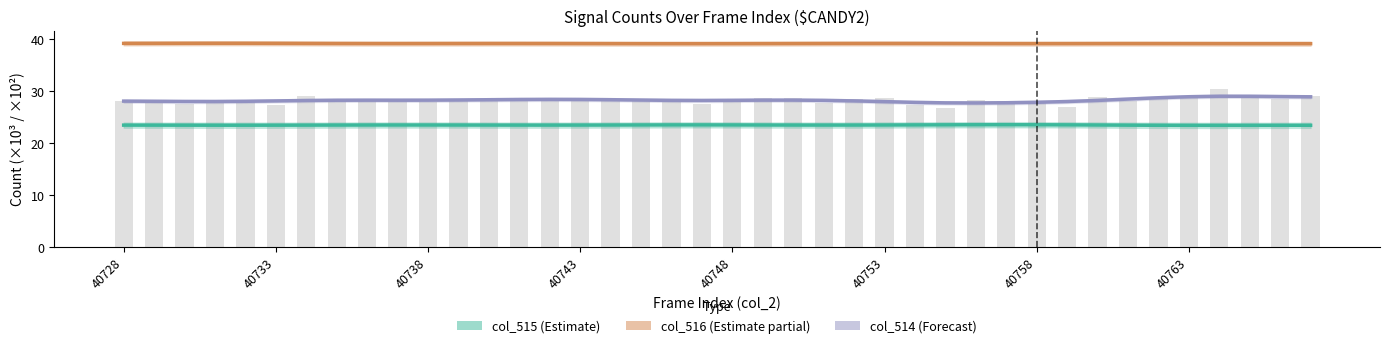

Between 24 and 34, which series saw the biggest shift?

col_514 (Forecast)